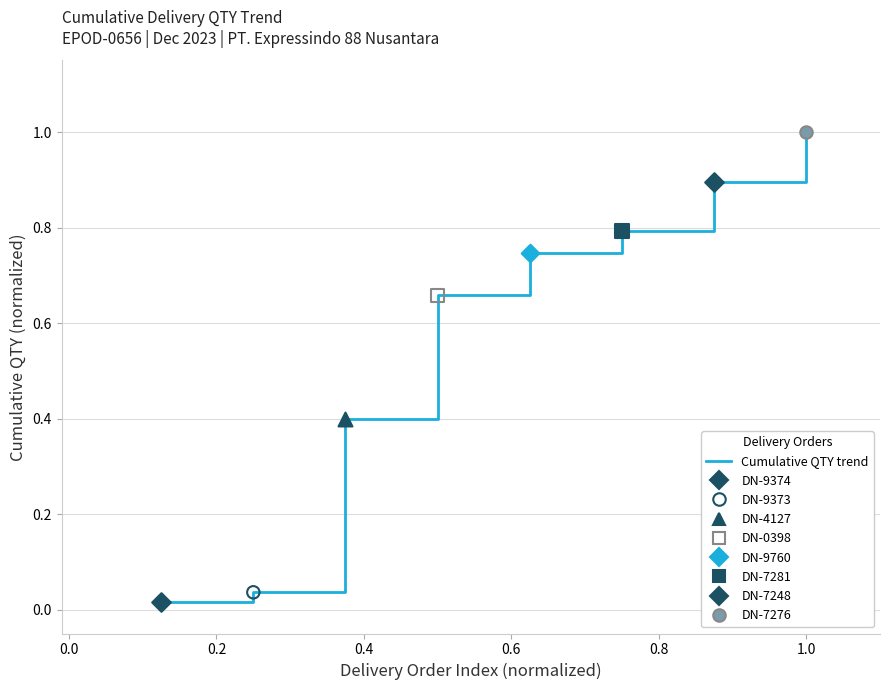

True or false: there are more than 1 points higher than both neighbors.

False